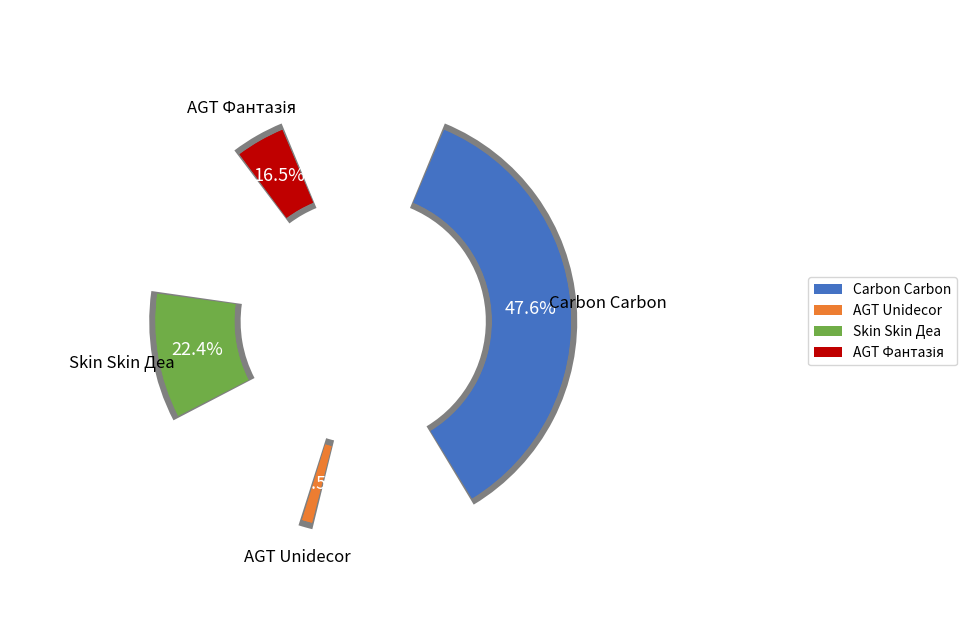

Which category has the biggest portion of the pie?

Панель Carbon Carbon 19 мм. Металдекор